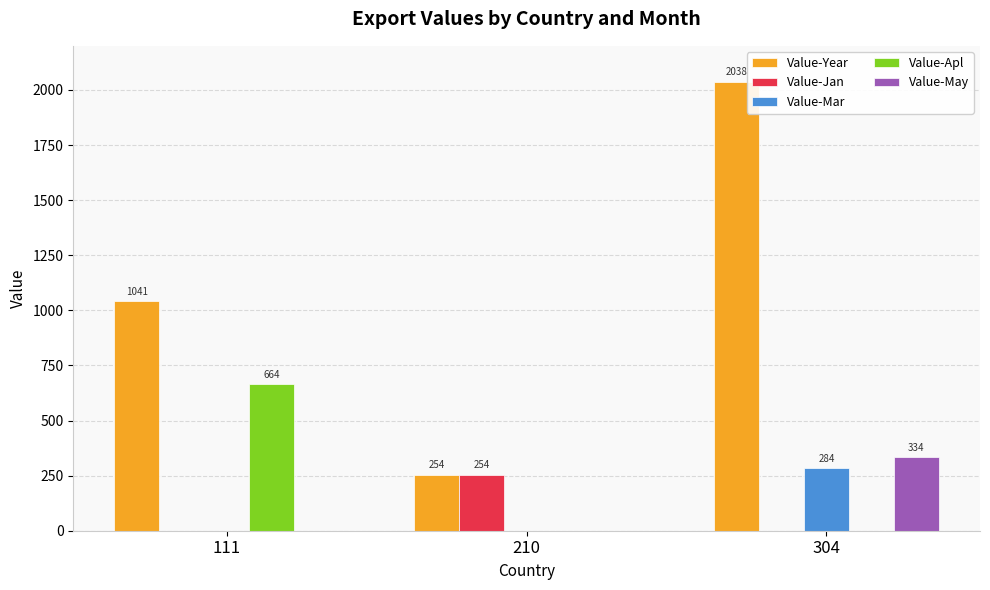

Between 210 and 304, which series saw the biggest shift?

Value-Year